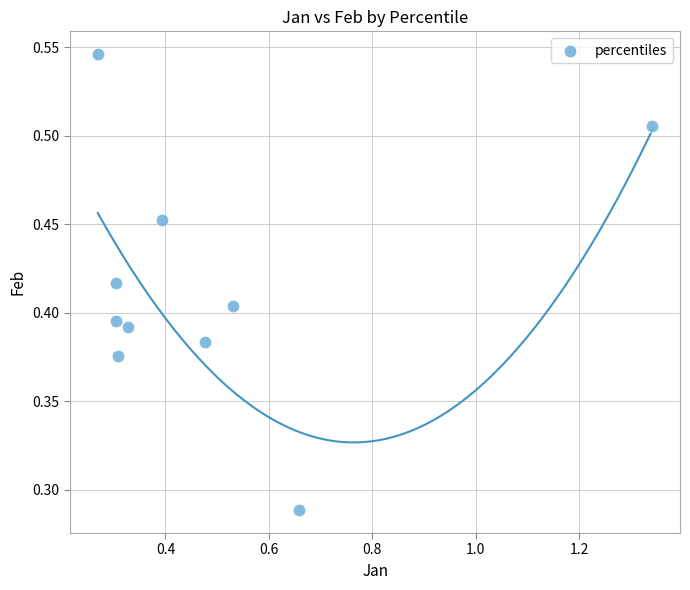

What is the range of X values (max minus min)?

1.1